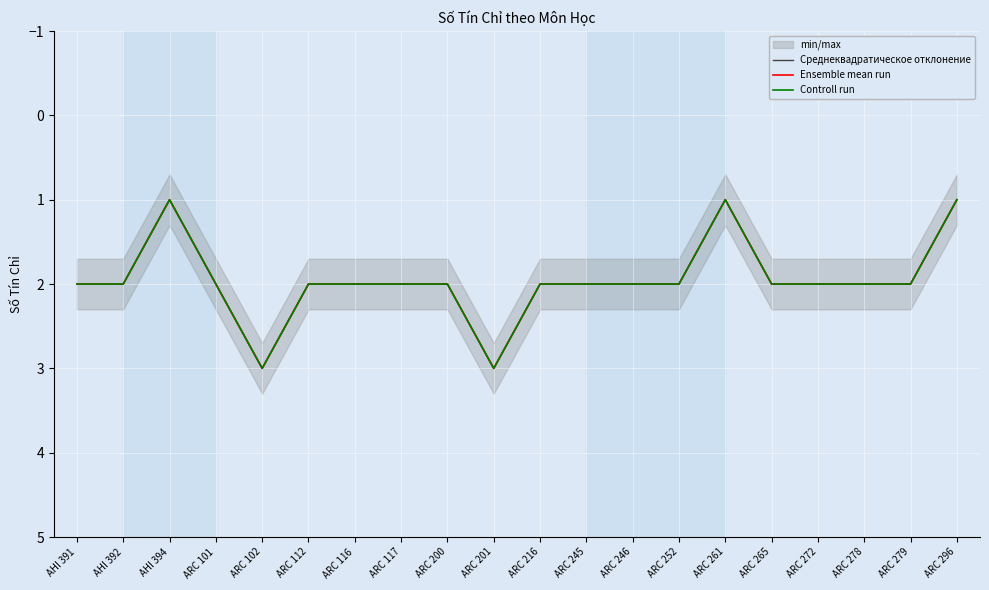

True or false: Controll run and Среднеквадратическое отклонение intersect in this chart.

False